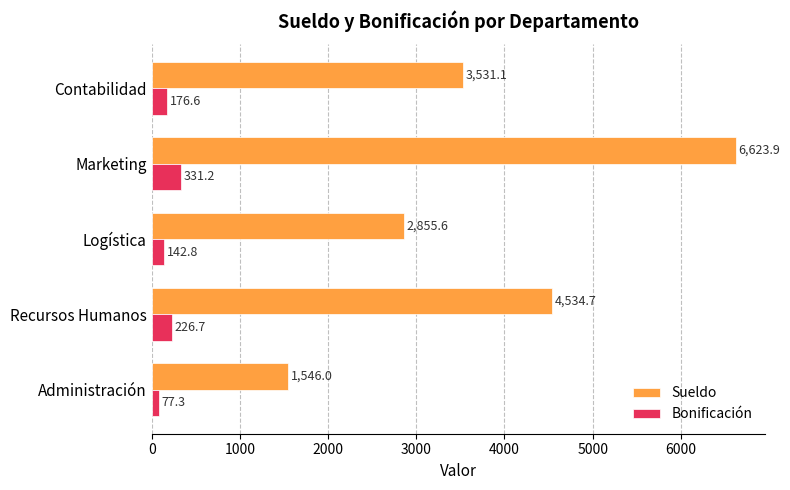

What is the difference between the maximum and minimum values in the Bonificación series?

253.9